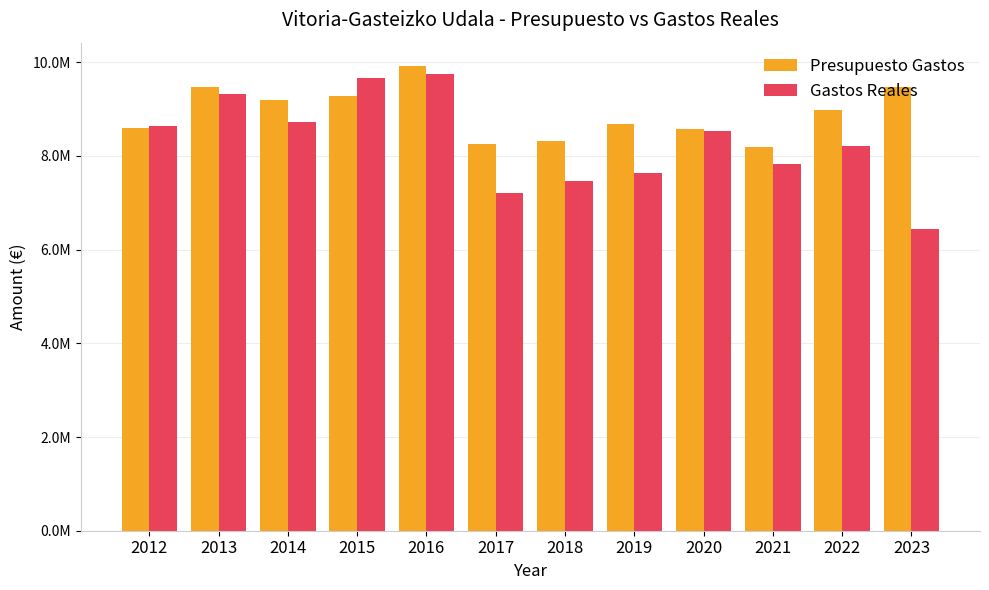

What are all the series names shown in the legend?

Presupuesto Gastos, Gastos Reales